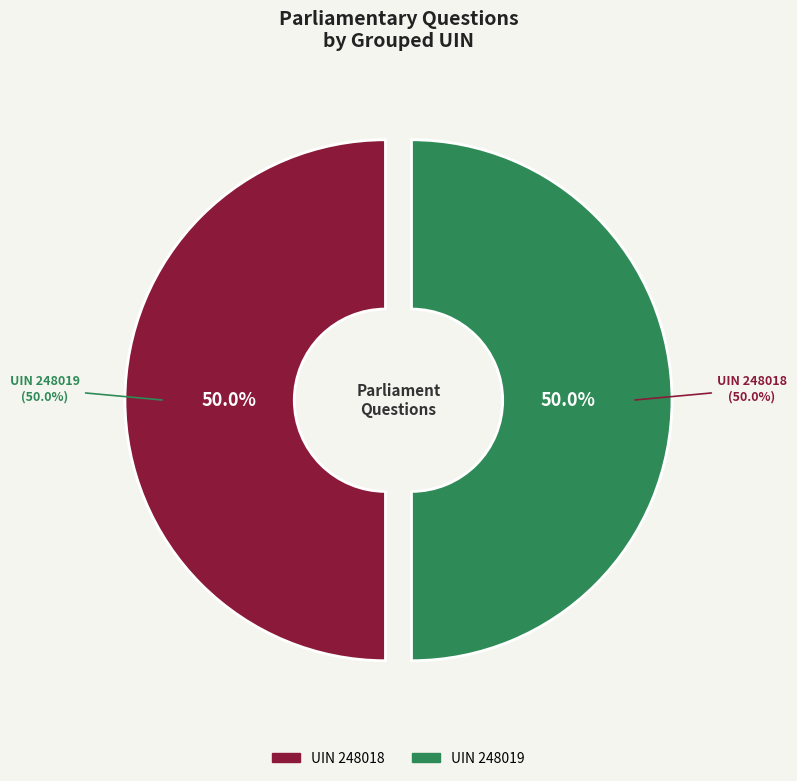

Rank the categories by value from lowest to highest.

248018, 248019